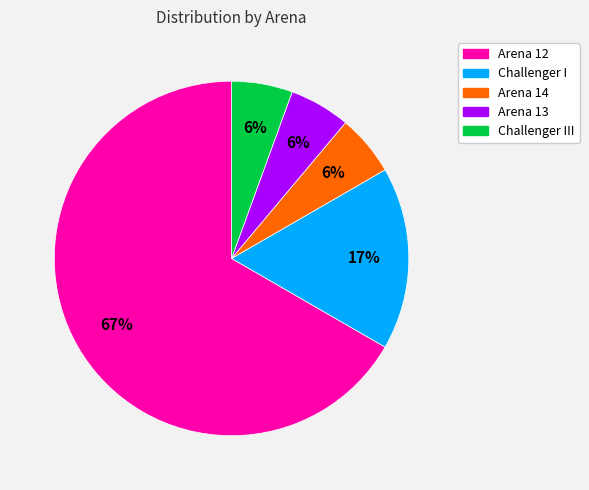

Which category accounts for the majority?

Arena 12